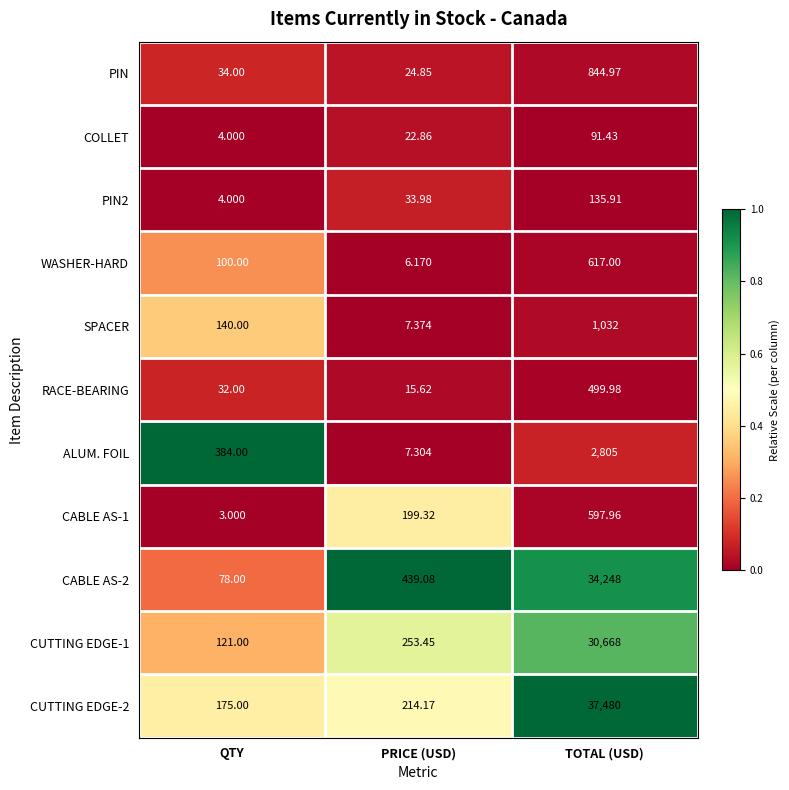

What is the greatest value displayed?

37480.0